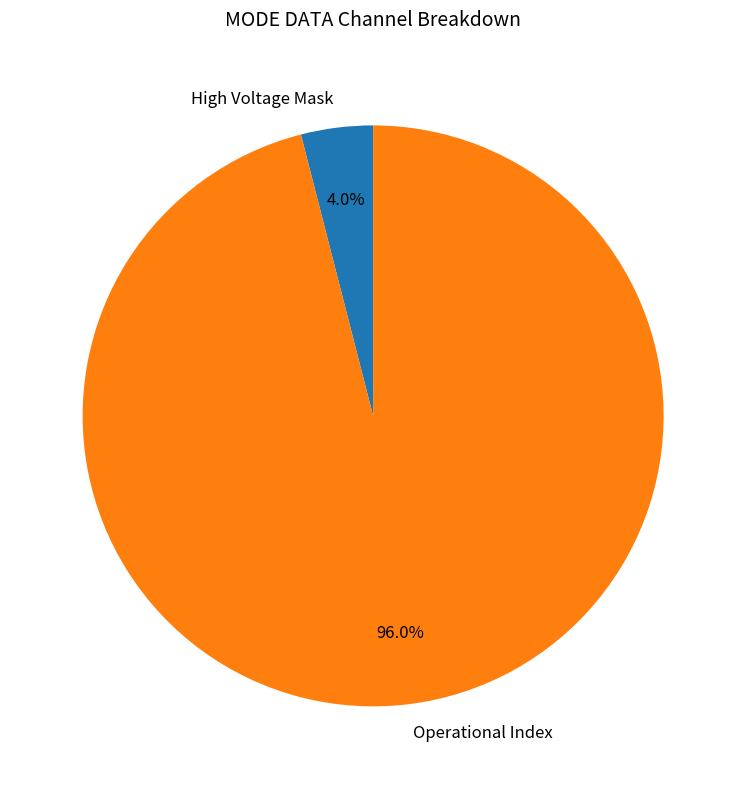

Combined, do High Voltage Mask and Operational Index account for over 50%?

Yes